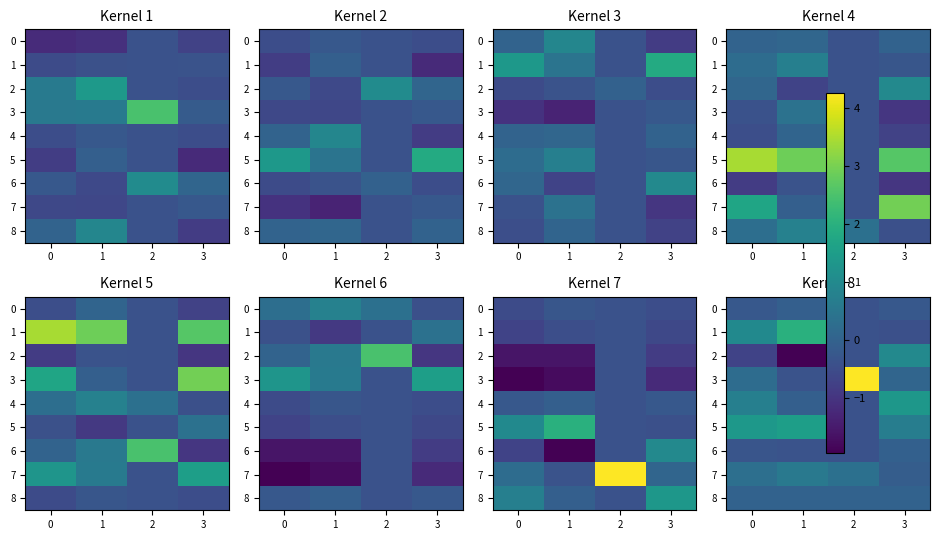

True or false: 3 has a value of 0.3 at 0.

True